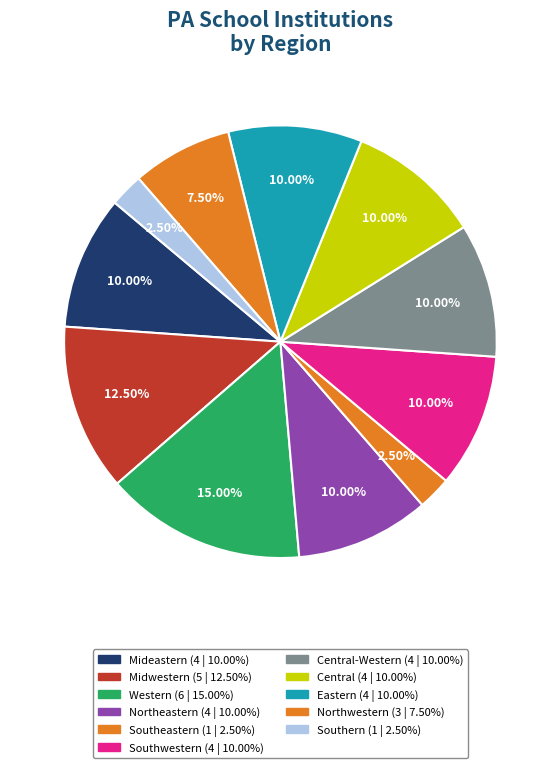

Is there any slice that represents more than half of the pie?

No